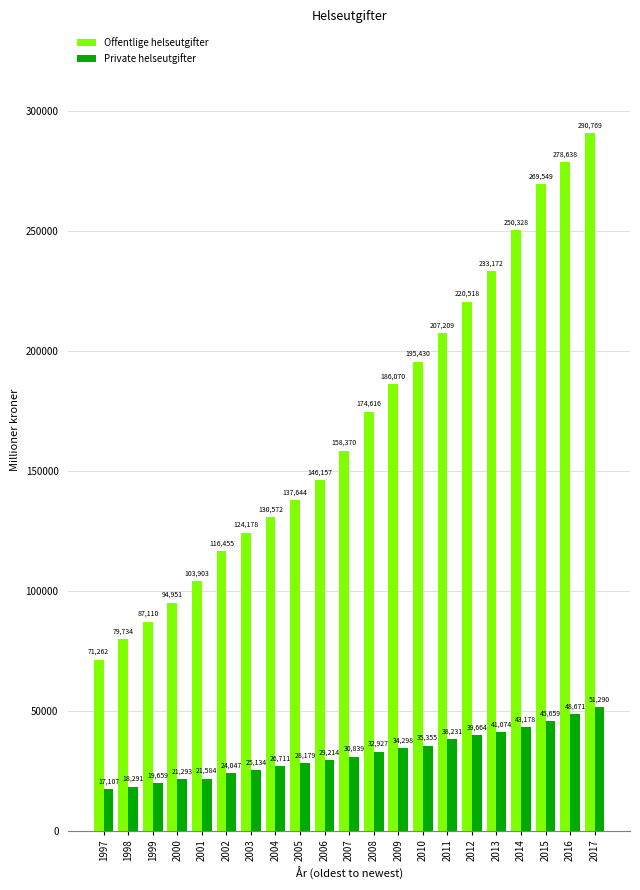

List the series in order of their overall mean, lowest first.

Private helseutgifter, Offentlige helseutgifter